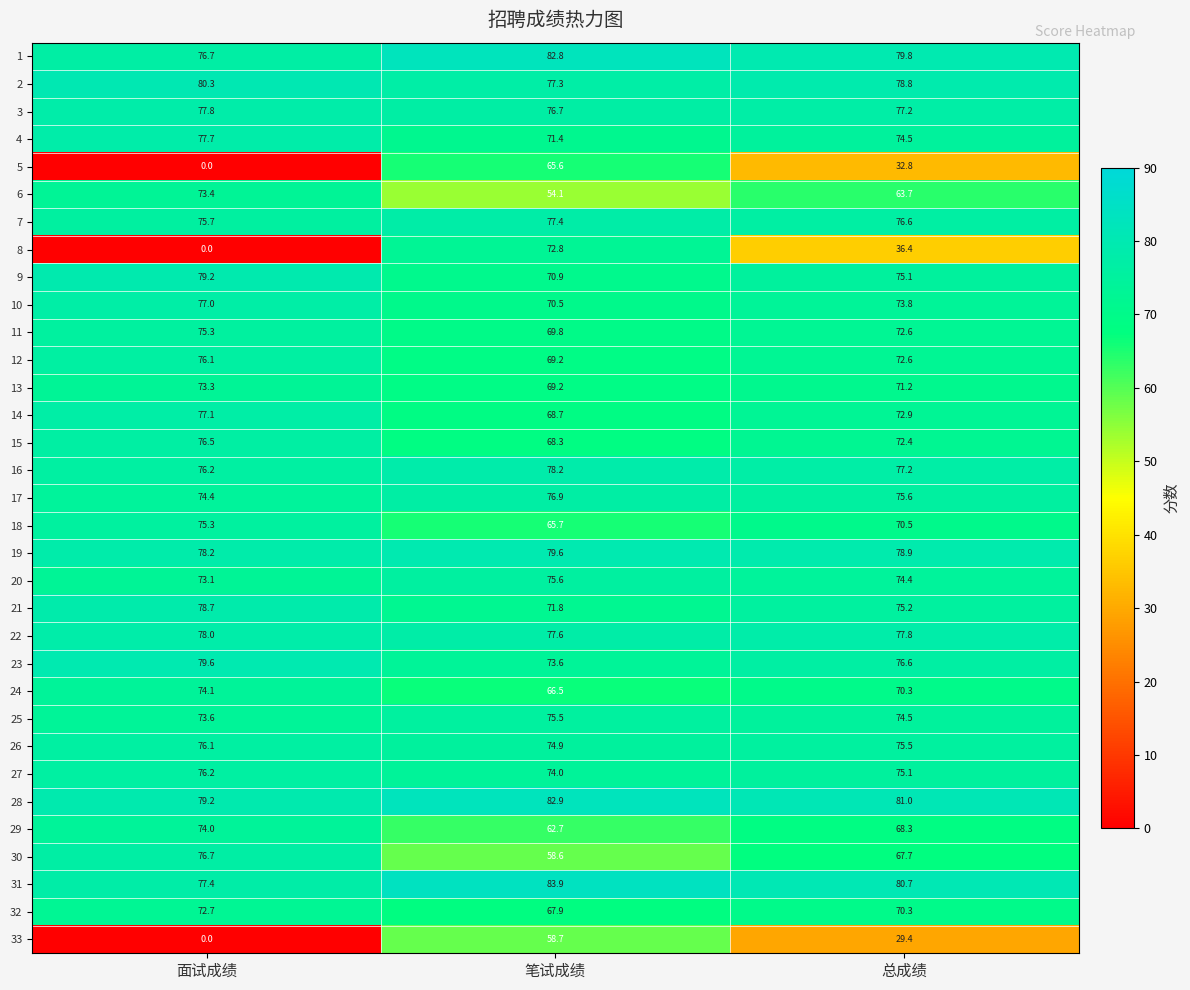

At which category is the sum across all series the highest?

笔试成绩